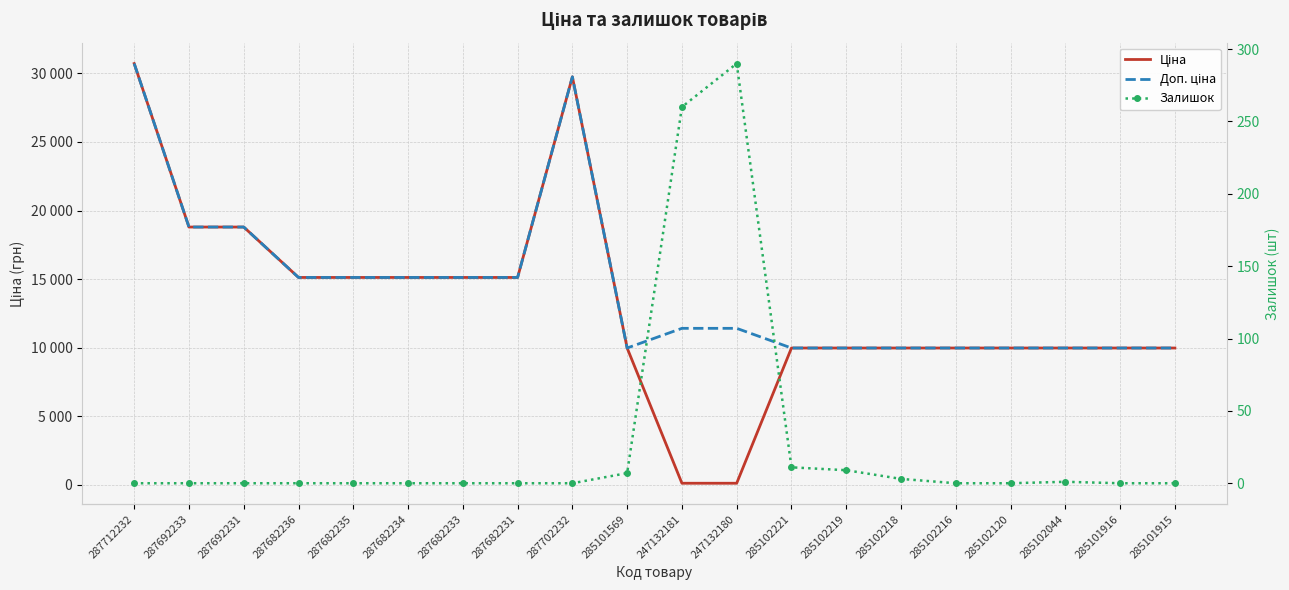

Does the chart have visible grid lines?

Yes